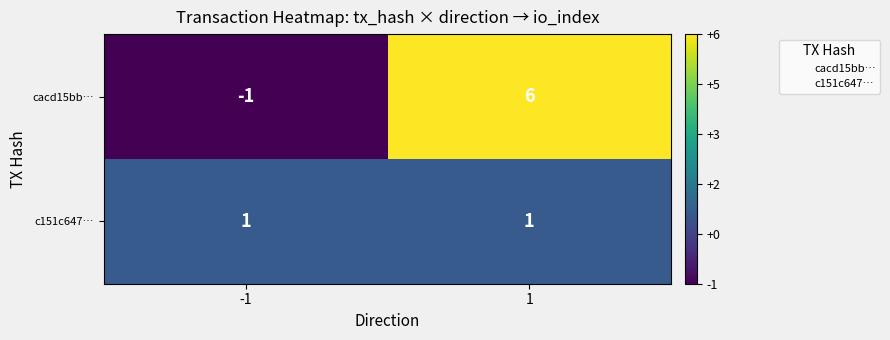

What is the difference between the maximum and minimum values in the cacd15bb… series?

7